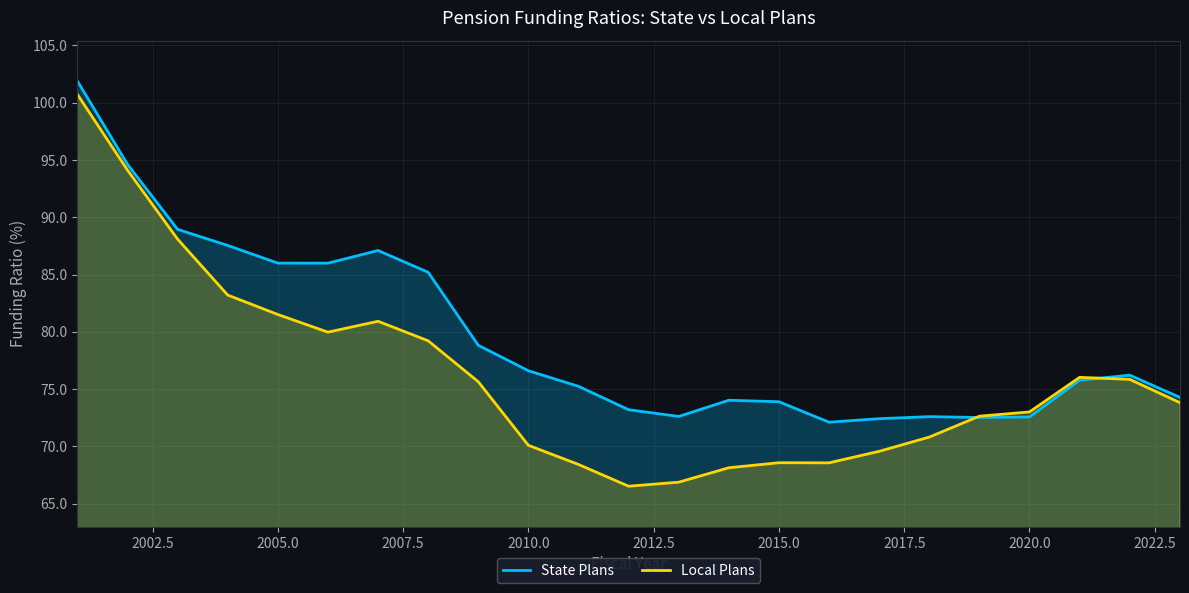

What is the maximum value shown in the chart?

101.9